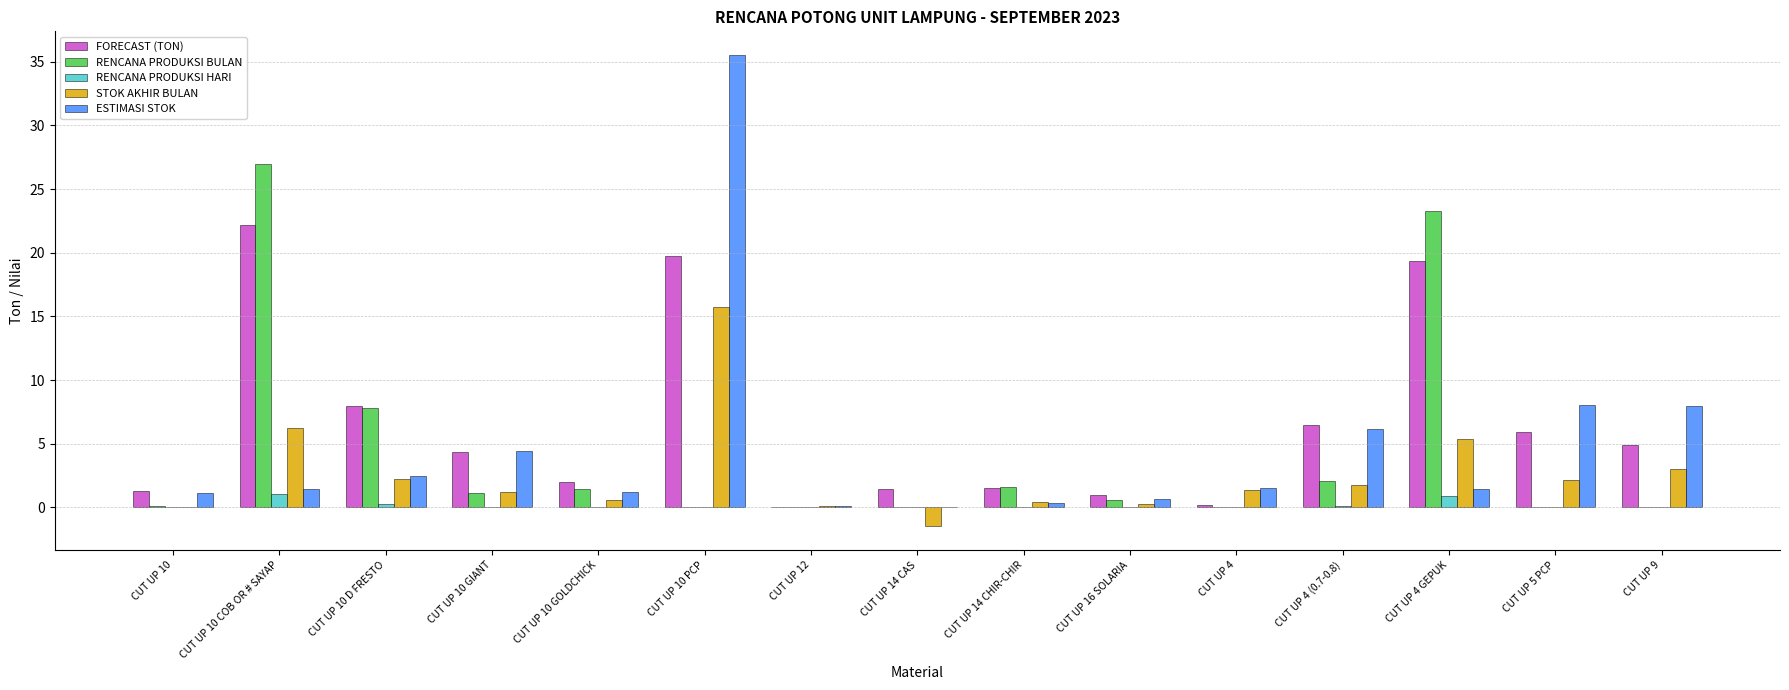

Between CUT UP 10 GIANT and CUT UP 12, which series saw the biggest shift?

FORECAST (TON)